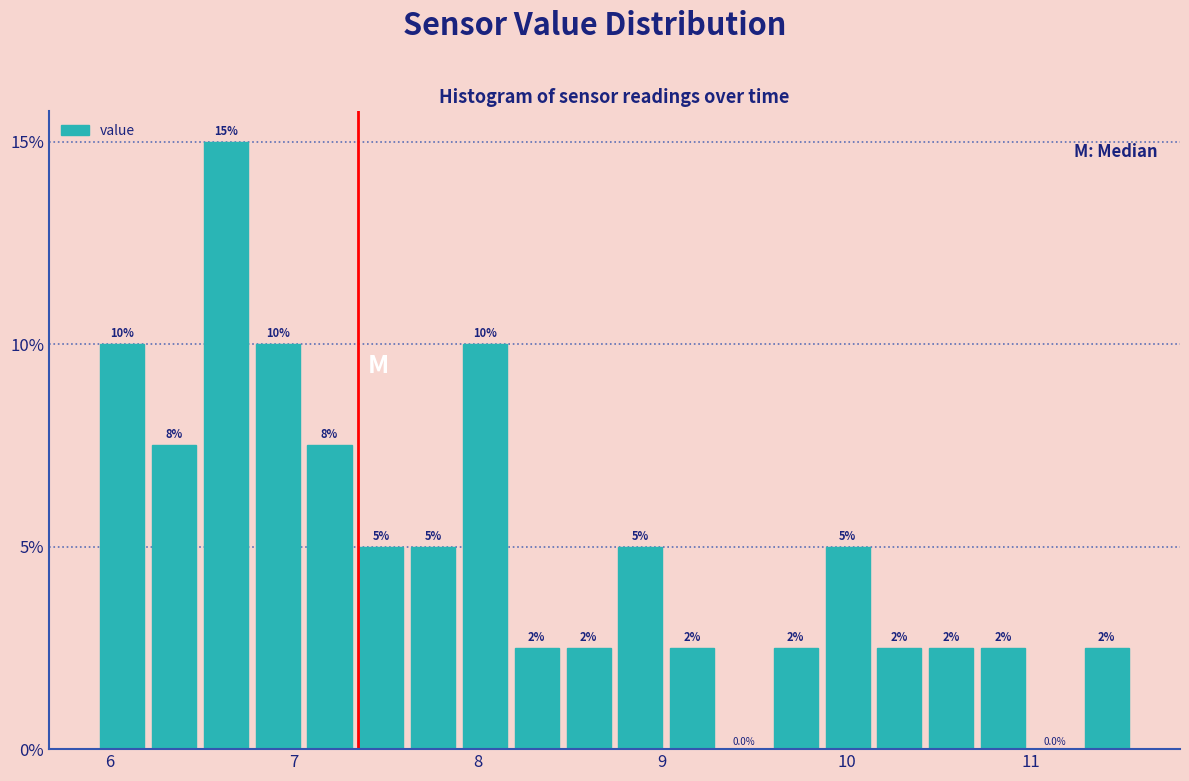

Around what value on the x-axis is the tallest bar? Give the approximate position of its centre, as read against the axis.

6.6